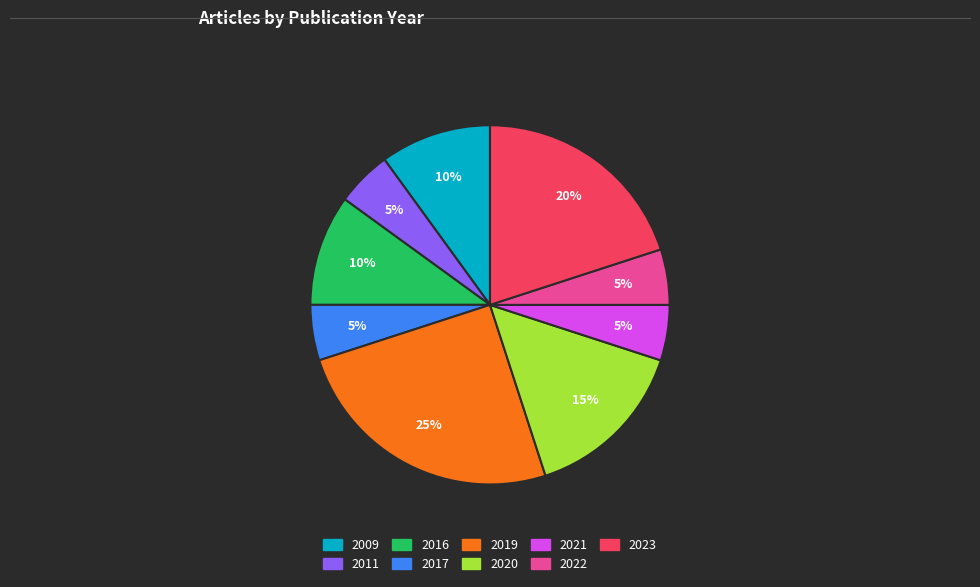

Which has a higher value, 2011 or 2009?

2009